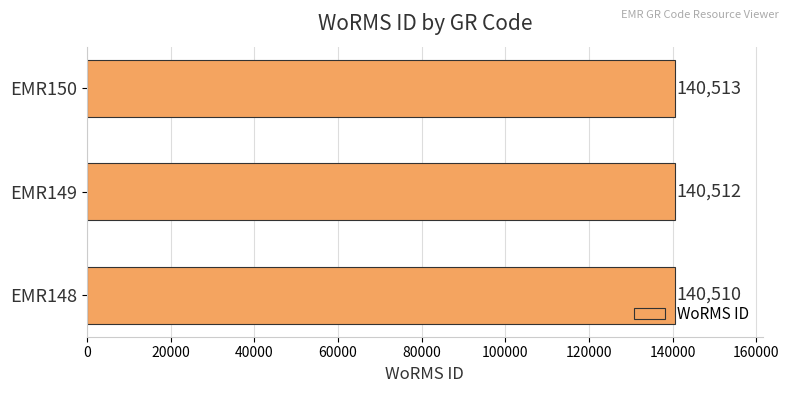

Reading bottom to top, what are all the values shown in this chart?

EMR148=140510	EMR149=140512	EMR150=140513